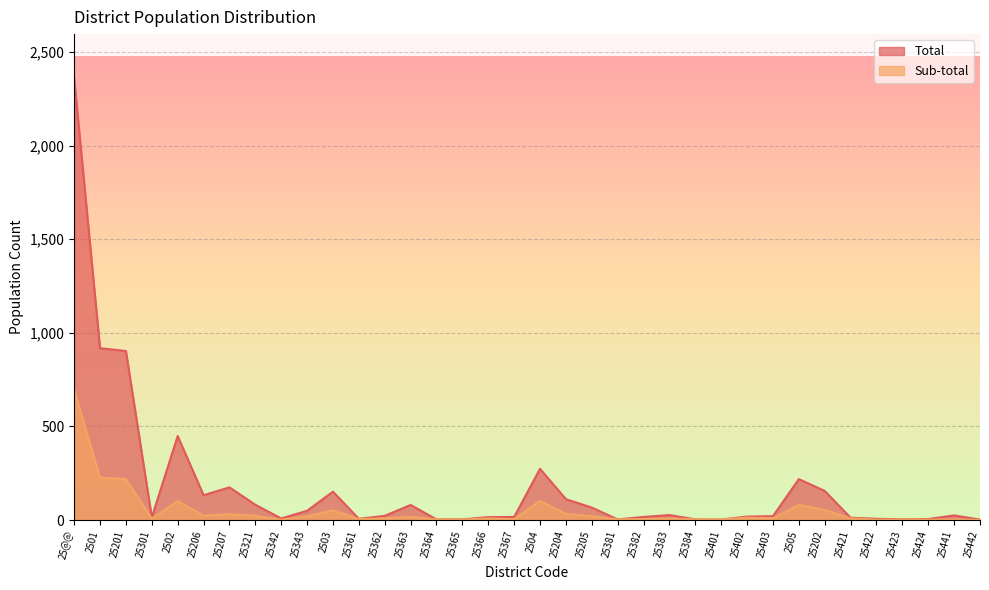

What is the minimum value for Sub-total?

2